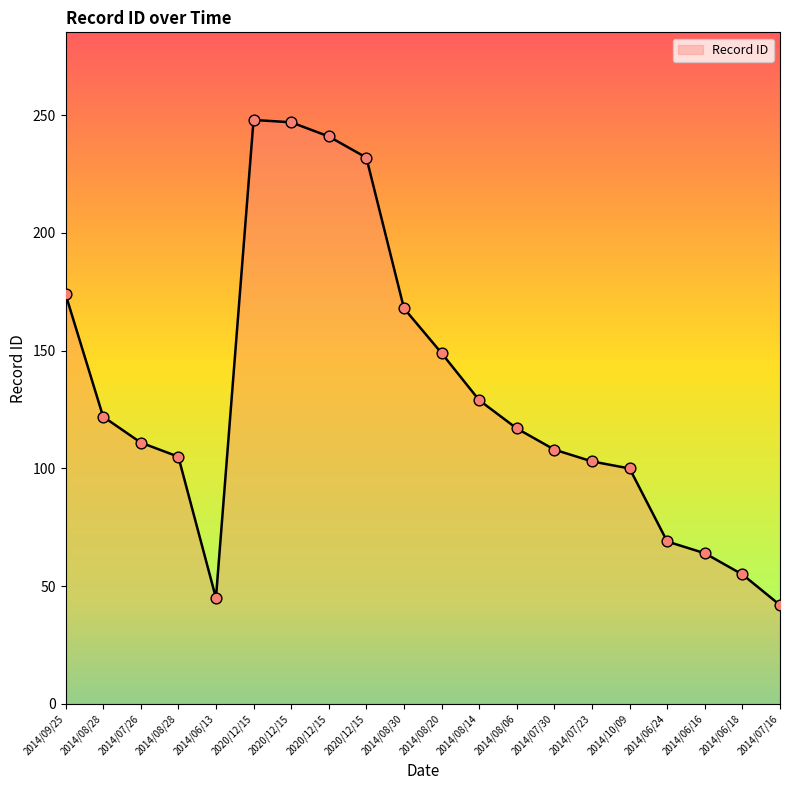

What is the ratio of the value at 2014/06/16 to the value at 2014/07/16?

1.5